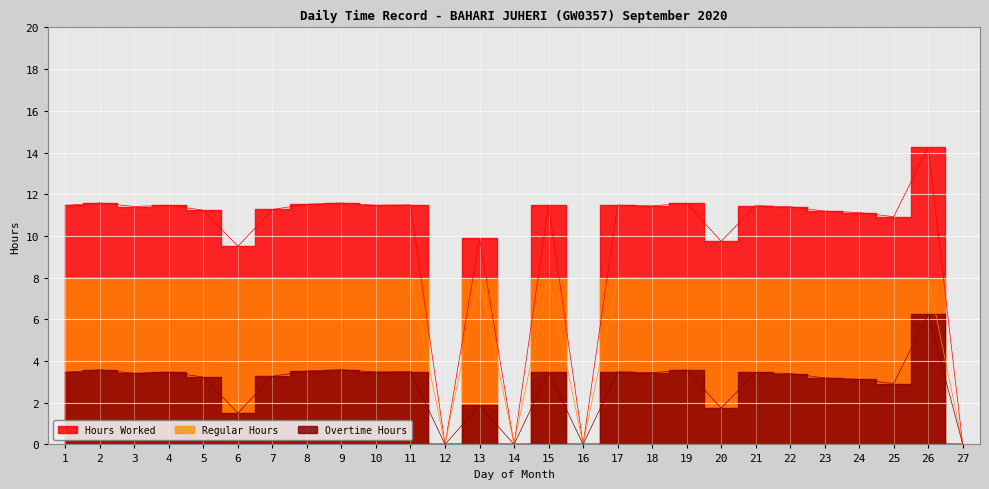

Reading left to right, what are all the values shown in this chart?

Hours Worked: 1=11.5	2=11.6	3=11.4	4=11.5	5=11.2	6=9.5	7=11.3	8=11.5	9=11.6	10=11.5	11=11.5	12=0.0	13=9.9	14=0.0	15=11.5	16=0.0	17=11.5	18=11.4	19=11.6	20=9.7	21=11.4	22=11.4	23=11.2	24=11.1	25=10.9	26=14.3	27=0.0
Regular Hours: 1=8.0	2=8.0	3=8.0	4=8.0	5=8.0	6=8.0	7=8.0	8=8.0	9=8.0	10=8.0	11=8.0	12=0.0	13=8.0	14=0.0	15=8.0	16=0.0	17=8.0	18=8.0	19=8.0	20=8.0	21=8.0	22=8.0	23=8.0	24=8.0	25=8.0	26=8.0	27=0.0
Overtime Hours: 1=3.5	2=3.6	3=3.4	4=3.5	5=3.2	6=1.5	7=3.3	8=3.5	9=3.6	10=3.5	11=3.5	12=0.0	13=1.9	14=0.0	15=3.5	16=0.0	17=3.5	18=3.4	19=3.6	20=1.7	21=3.5	22=3.4	23=3.2	24=3.1	25=2.9	26=6.3	27=0.0